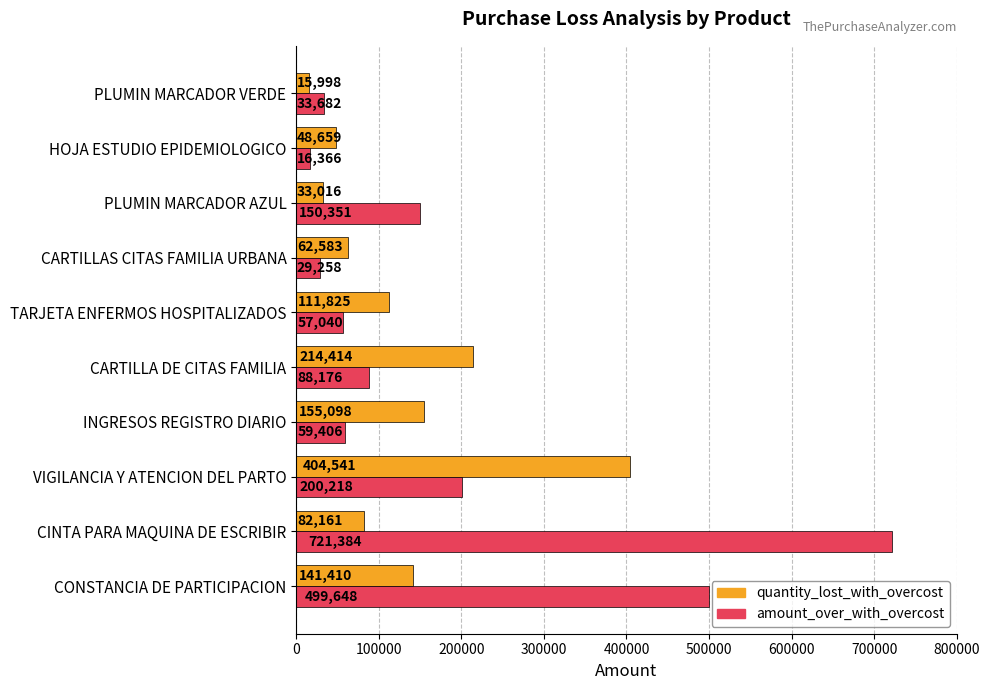

Rank the series by their maximum value, from lowest to highest.

quantity_lost_with_overcost, amount_over_with_overcost